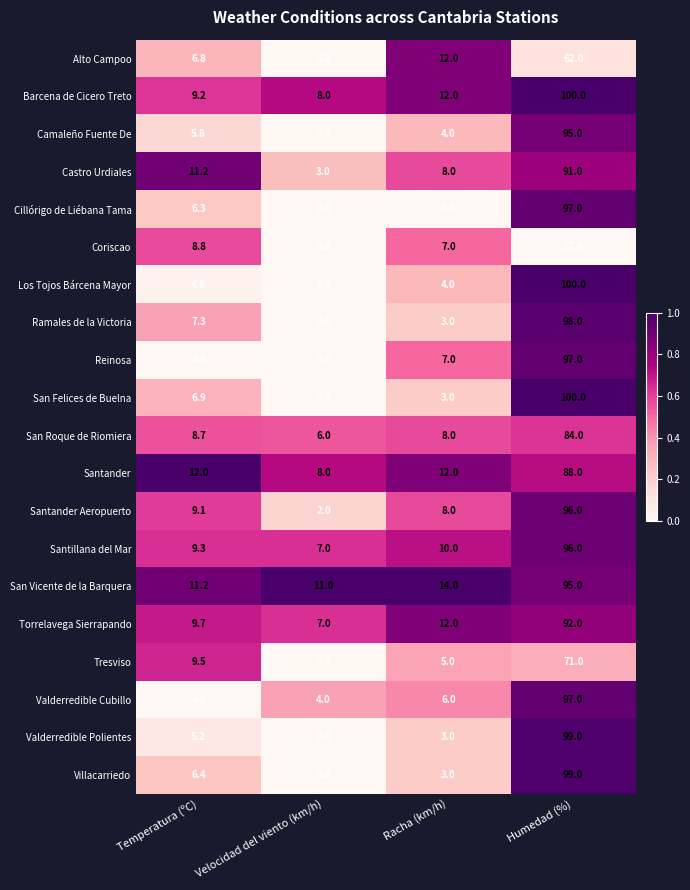

How many values in the Tresviso series are below 9?

2